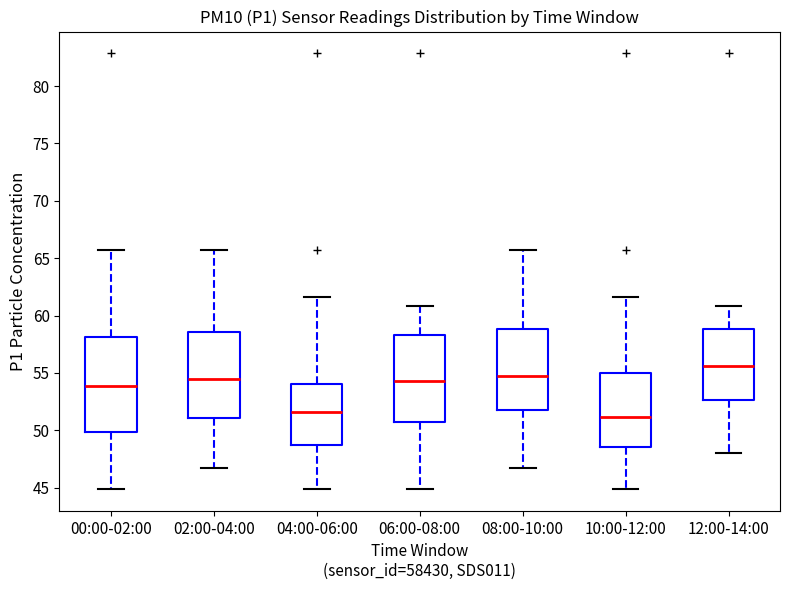

Where does the median line of the box for 04:00-06:00 sit on the y-axis? The values are not printed on the chart, so give them approximately, as read against the axis.

51.5